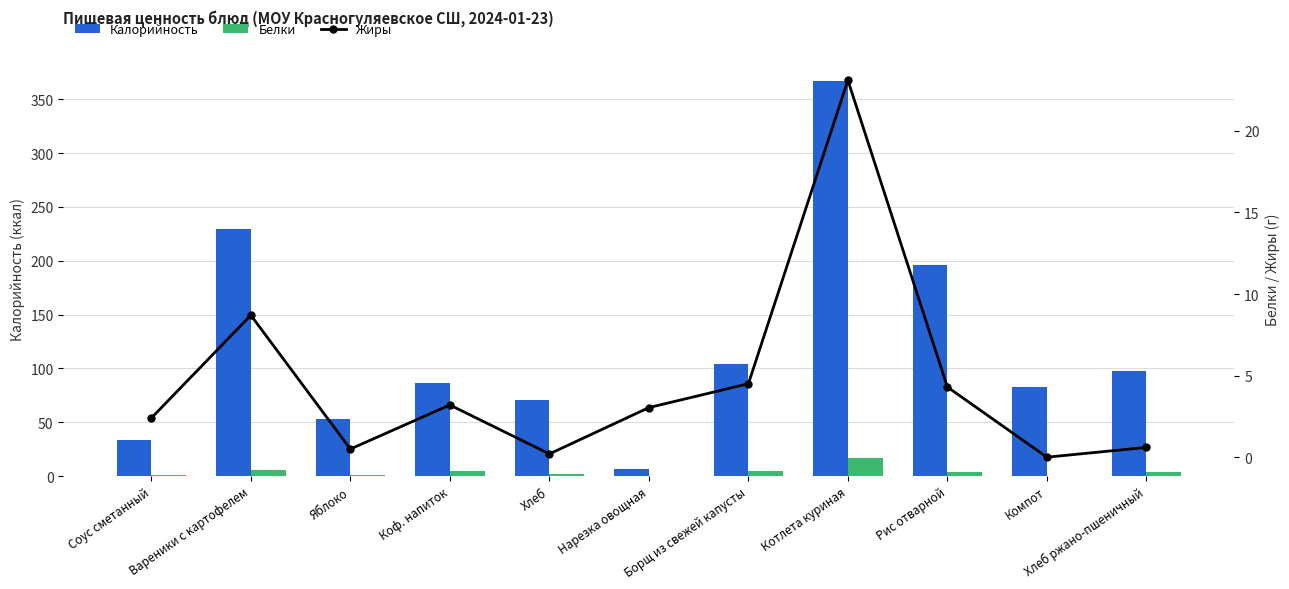

What is the maximum value for Жиры?

23.1